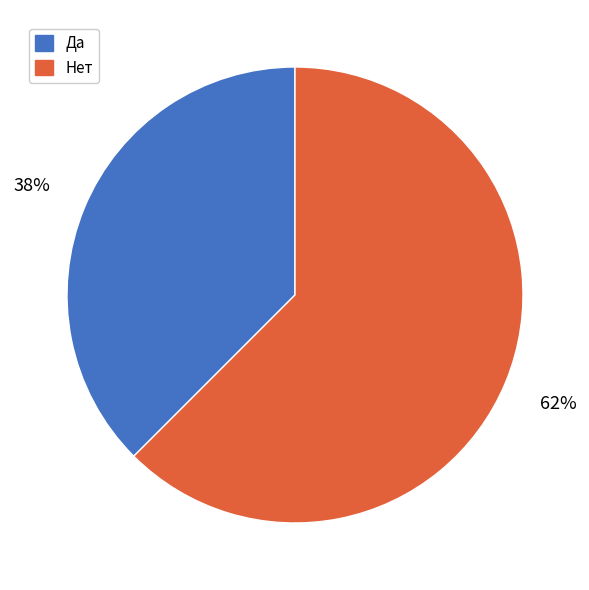

Between Нет and Да, which is larger?

Нет